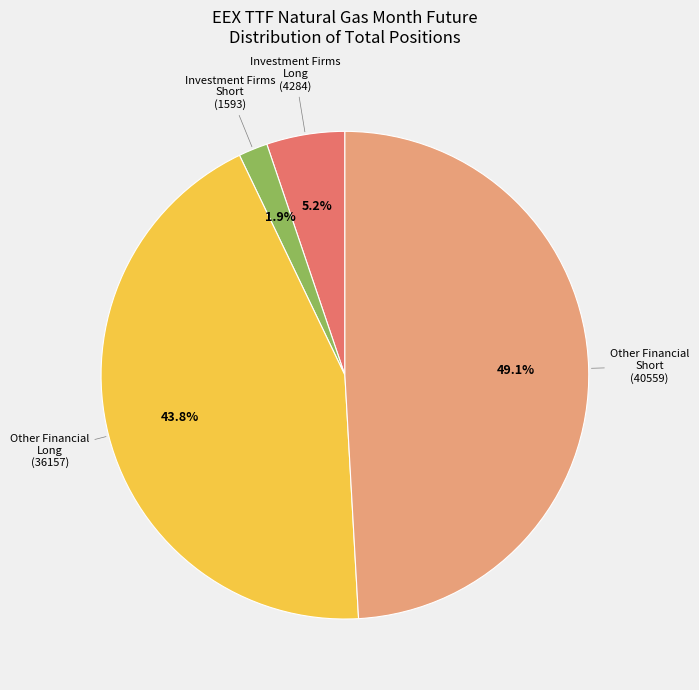

Is there a majority slice in this chart?

No